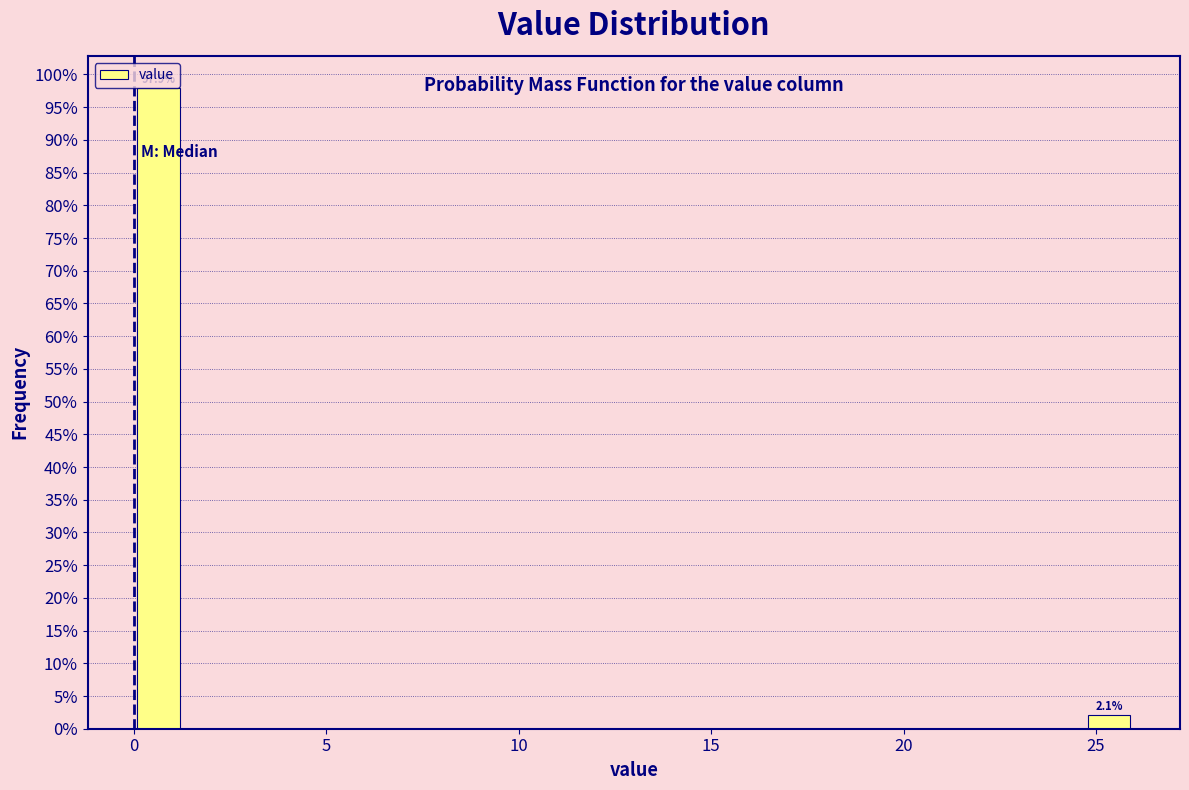

Read against the x-axis, roughly where is the centre of the tallest bar?

0.5